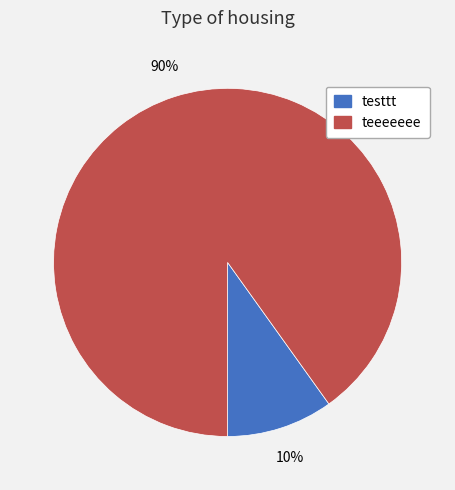

To the nearest percent, what portion does teeeeeee represent?

90%